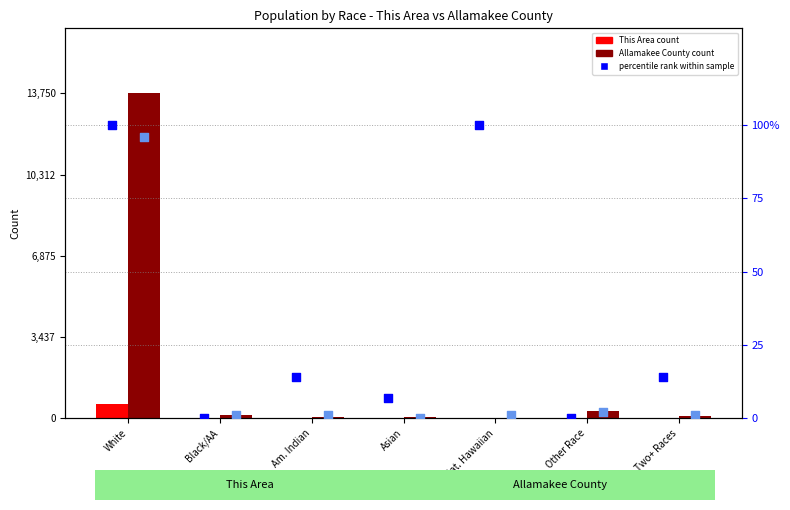

Is the value of Allamakee County at Am. Indian greater than the value of This Area at Black/AA?

Yes